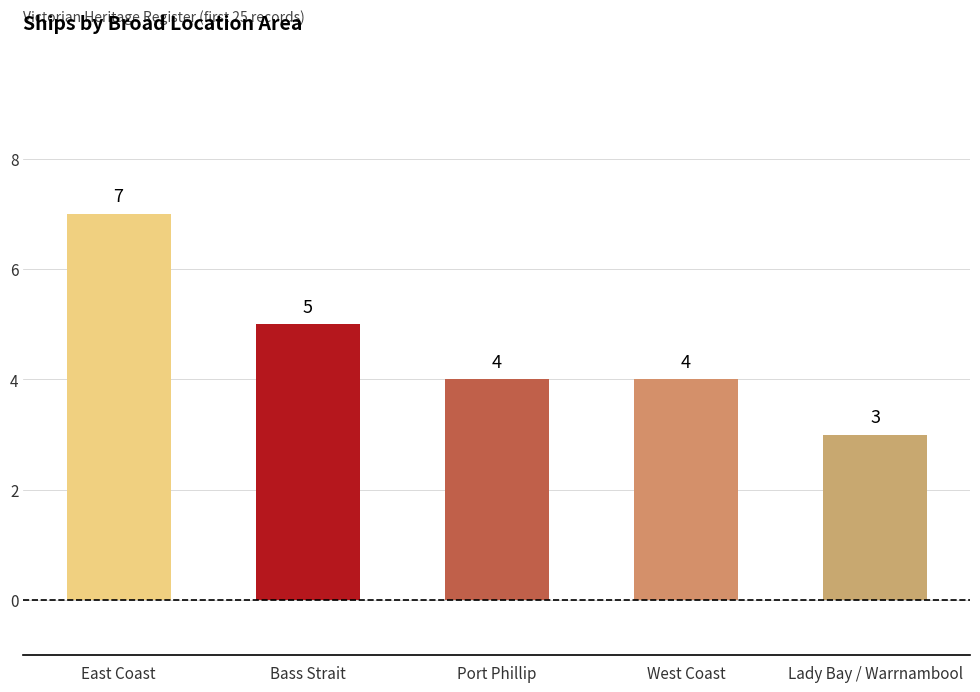

Read the value at East Coast.

7